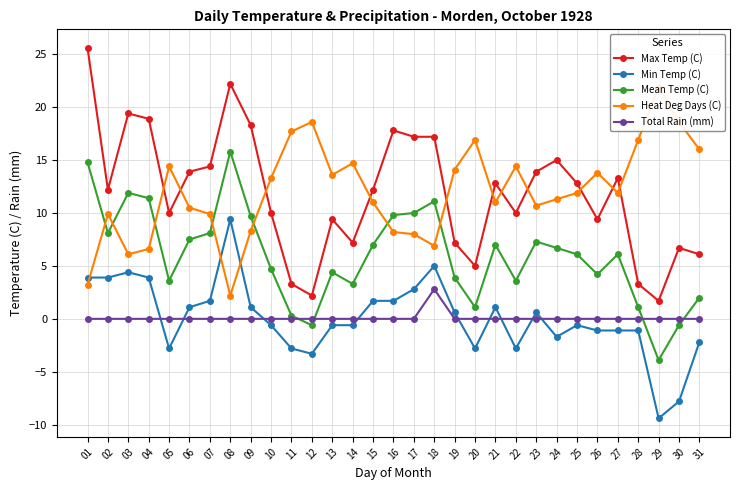

Where is the first local maximum for Heat Deg Days (C)?

02